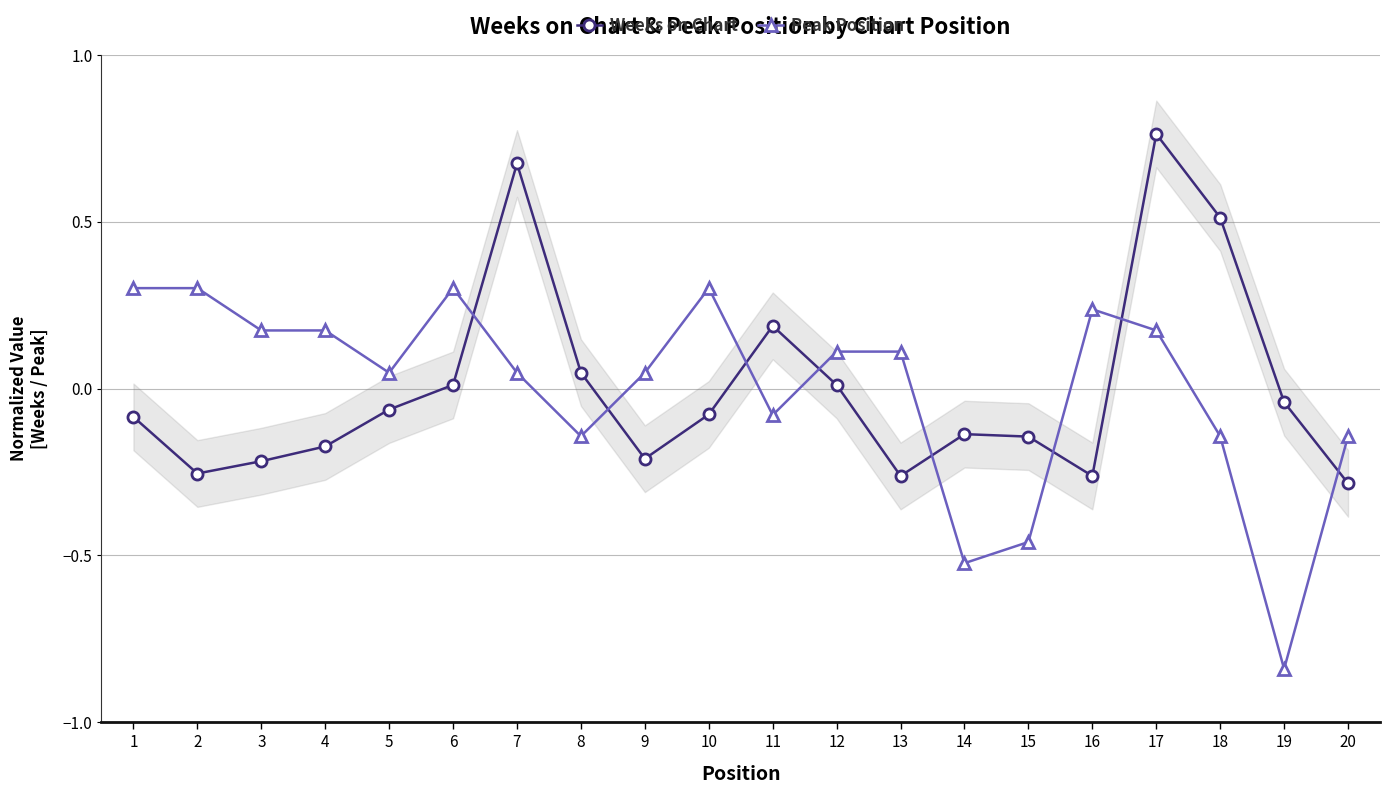

The value of Peak Position at 6 is 0.3. True or false?

True